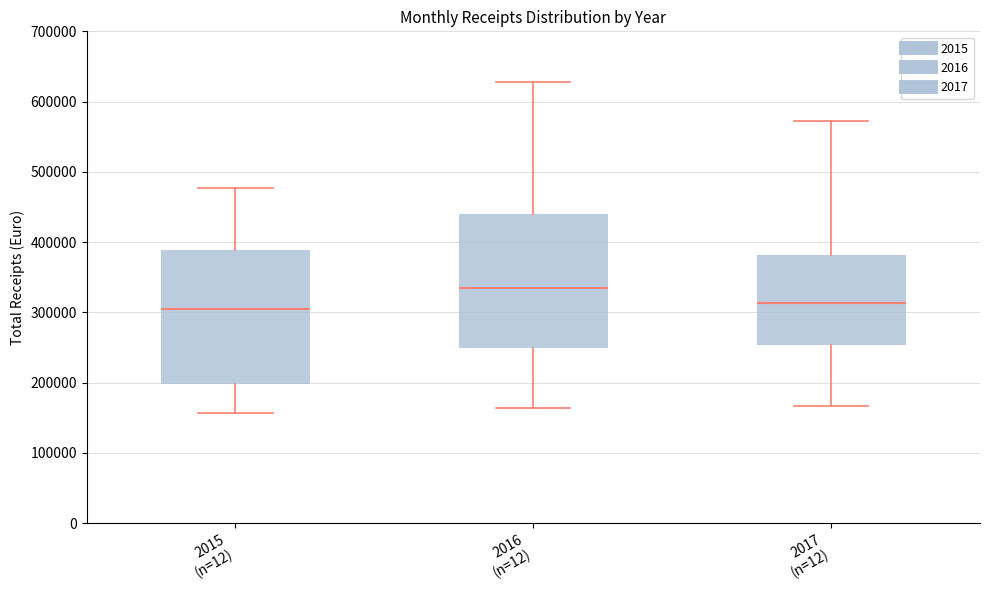

Which box's median line is the highest?

2016 (n=12)